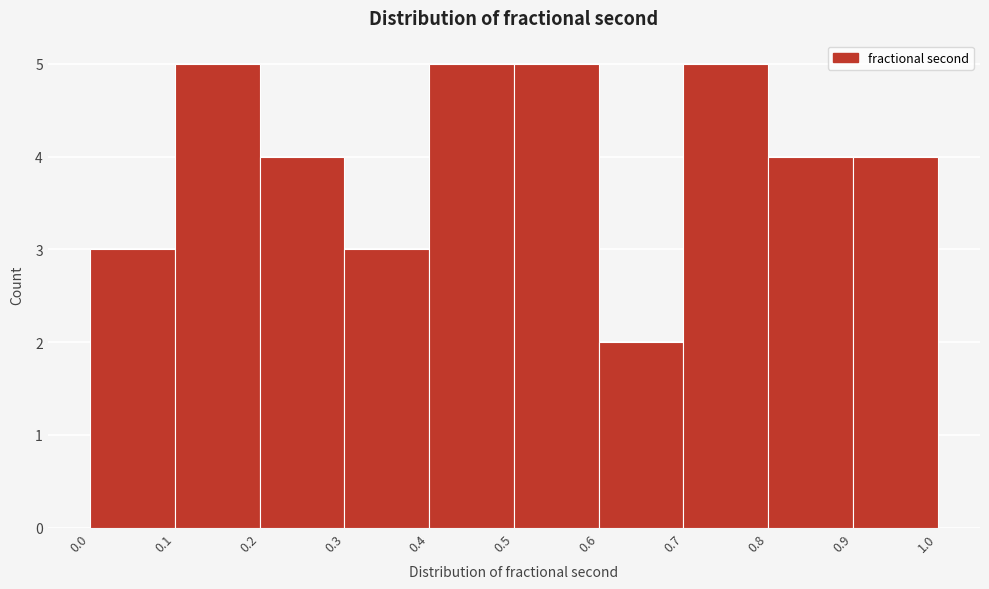

Reading left to right, transcribe this chart: for each bar, give the range it covers on the x-axis and its height. The values are not printed on the chart, so give them approximately, as read against the axis.

0.0 to 0.1: 3
0.1 to 0.2: 5
0.2 to 0.3: 4
0.3 to 0.4: 3
0.4 to 0.5: 5
0.5 to 0.6: 5
0.6 to 0.7: 2
0.7 to 0.8: 5
0.8 to 0.9: 4
0.9 to 1.0: 4